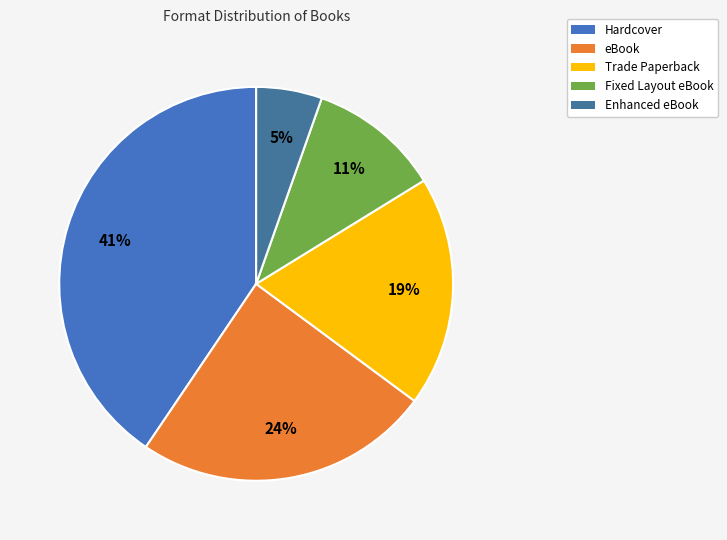

Is there a majority slice in this chart?

No